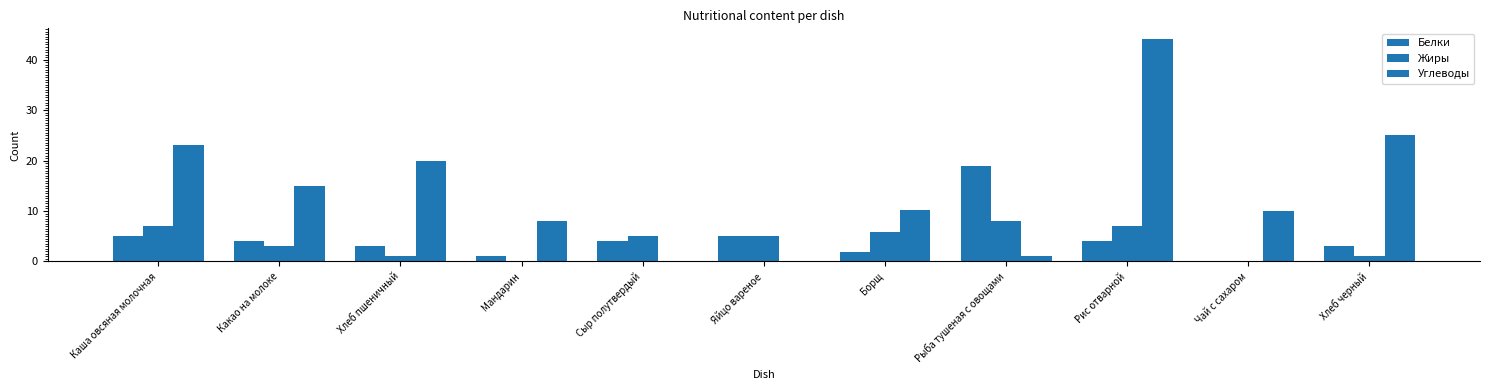

At Хлеб черный, list the series in order from largest to smallest.

Углеводы, Белки, Жиры